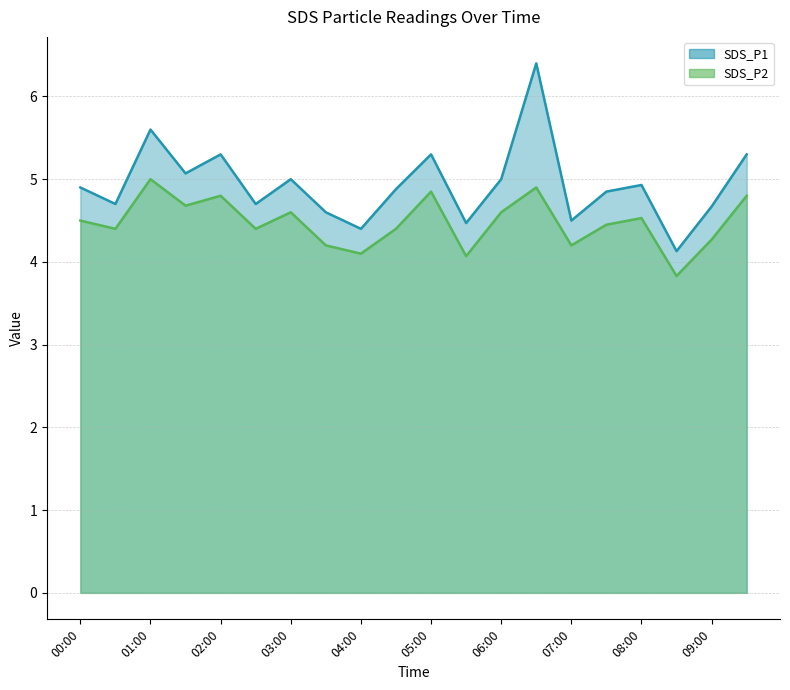

What is the maximum value shown in the chart?

6.4